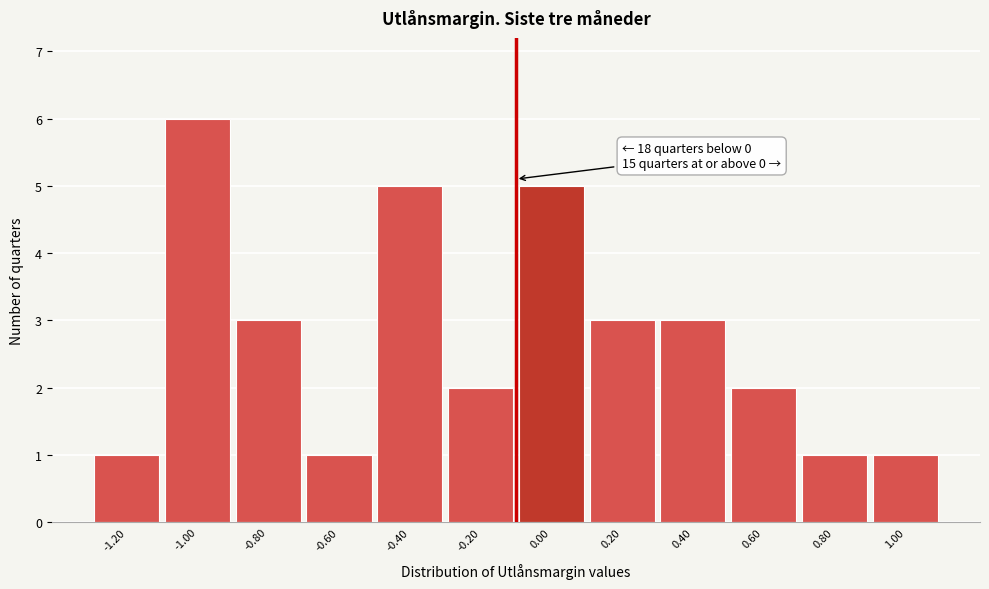

Reading left to right, what are all the values shown in this chart?

1	6	3	1	5	2	5	3	3	2	1	1